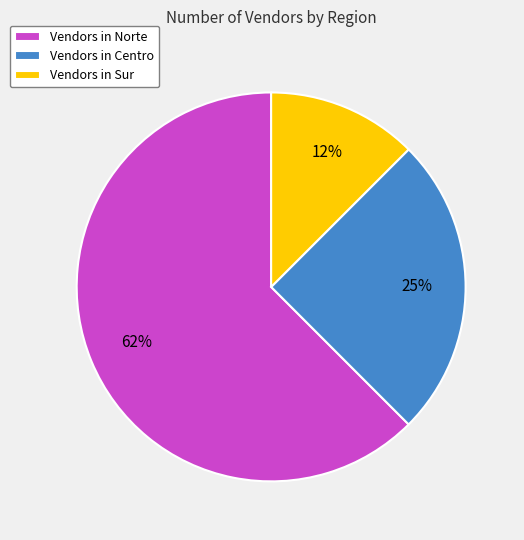

Count the number of slices in the pie.

3